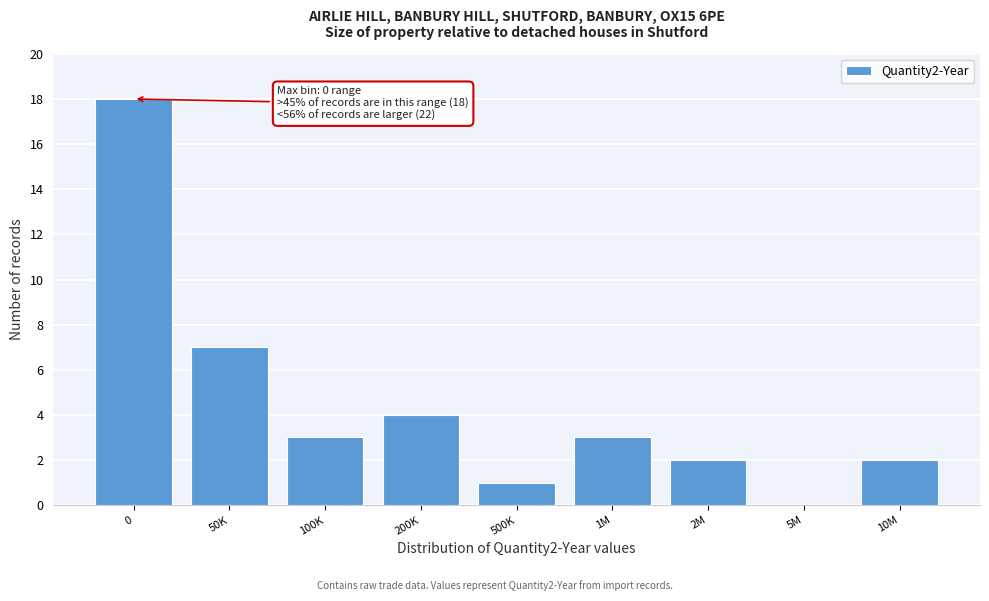

Reading right to left, list all the values displayed in this chart.

10M=2	5M=0	2M=2	1M=3	500K=1	200K=4	100K=3	50K=7	0=18